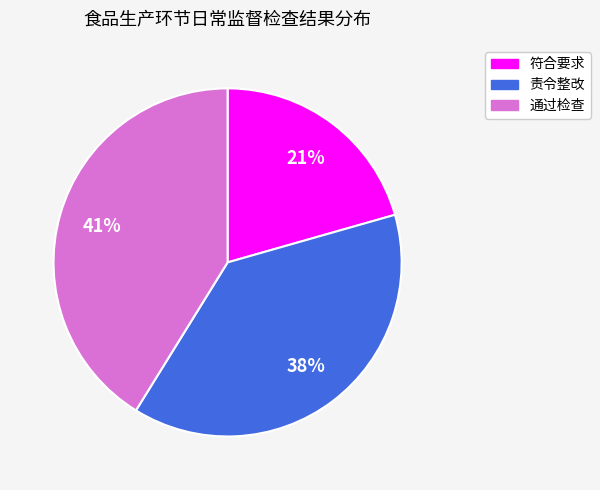

Is it true that 符合要求 is 21% of the pie?

True